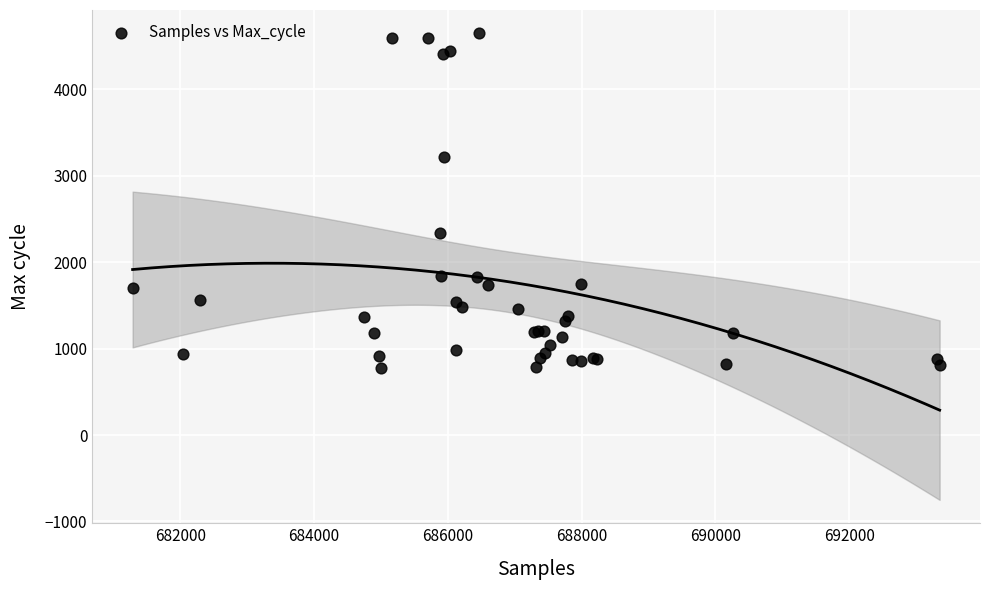

What Y value in the scatter plot is closest to 2712?

2344